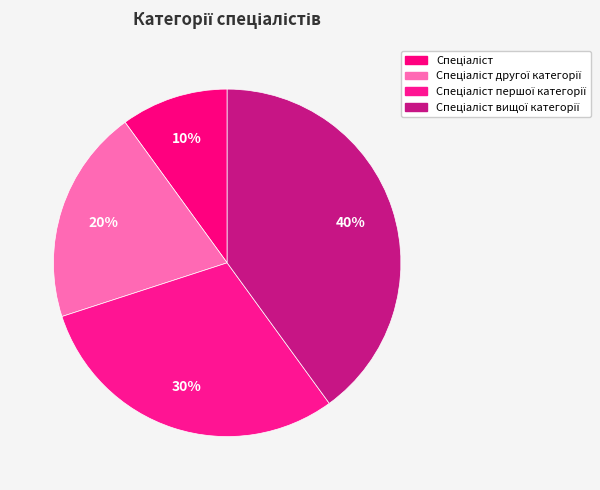

How many slices are in this pie chart?

4